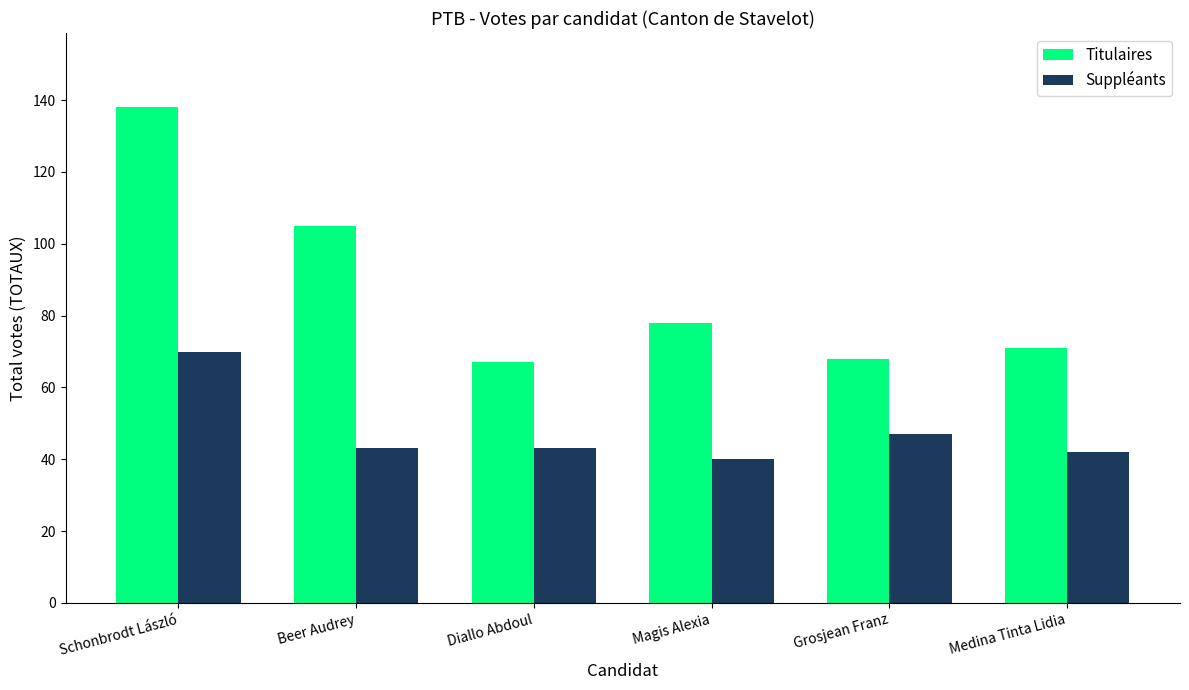

Rank the series at Grosjean Franz from highest to lowest value.

Titulaires, Suppléants